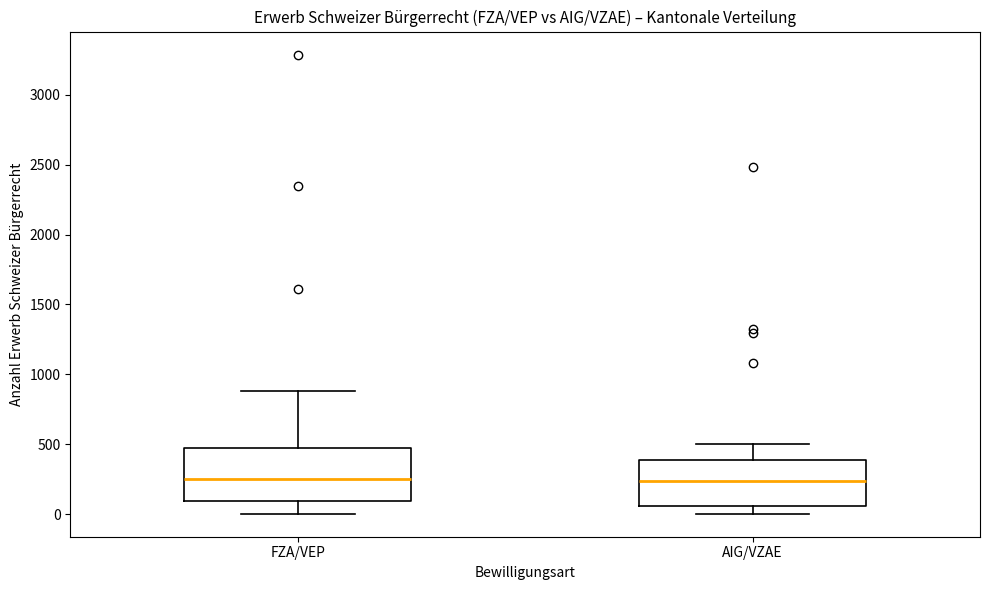

Which box is the tallest, from its lower edge to its upper edge?

FZA/VEP